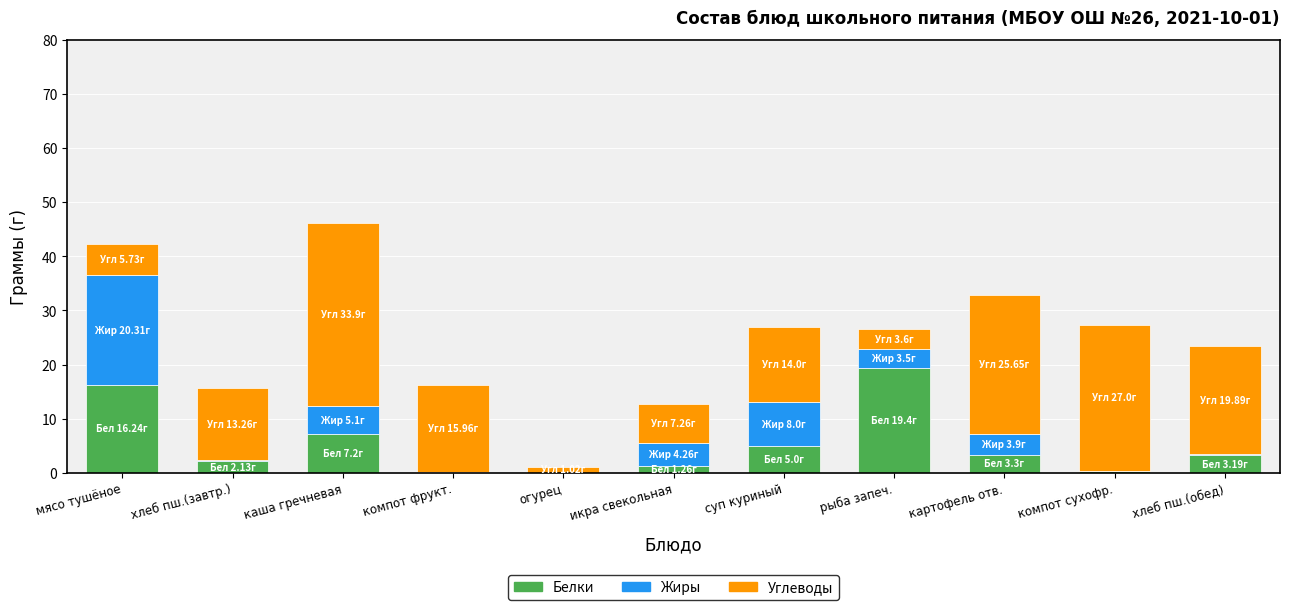

True or false: Белки has a value of 3.3 at картофель отв..

True